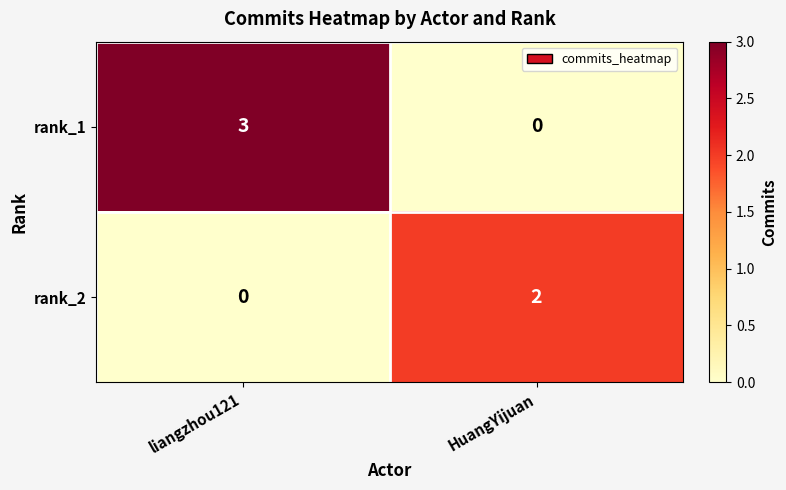

Rank the series by their maximum value, from lowest to highest.

rank_2, rank_1